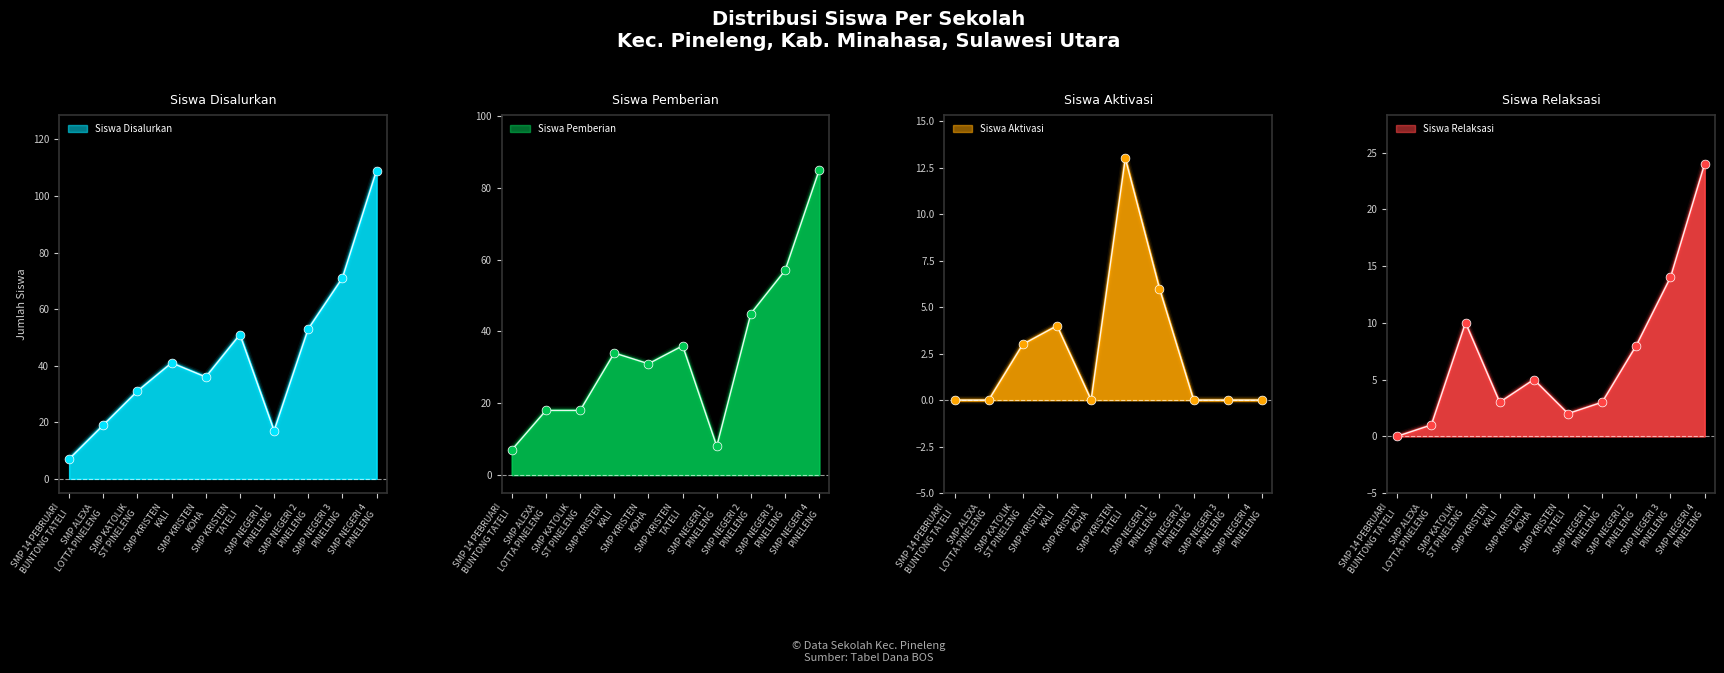

What is the total value across all series at SMP KRISTEN
TATELI?

102